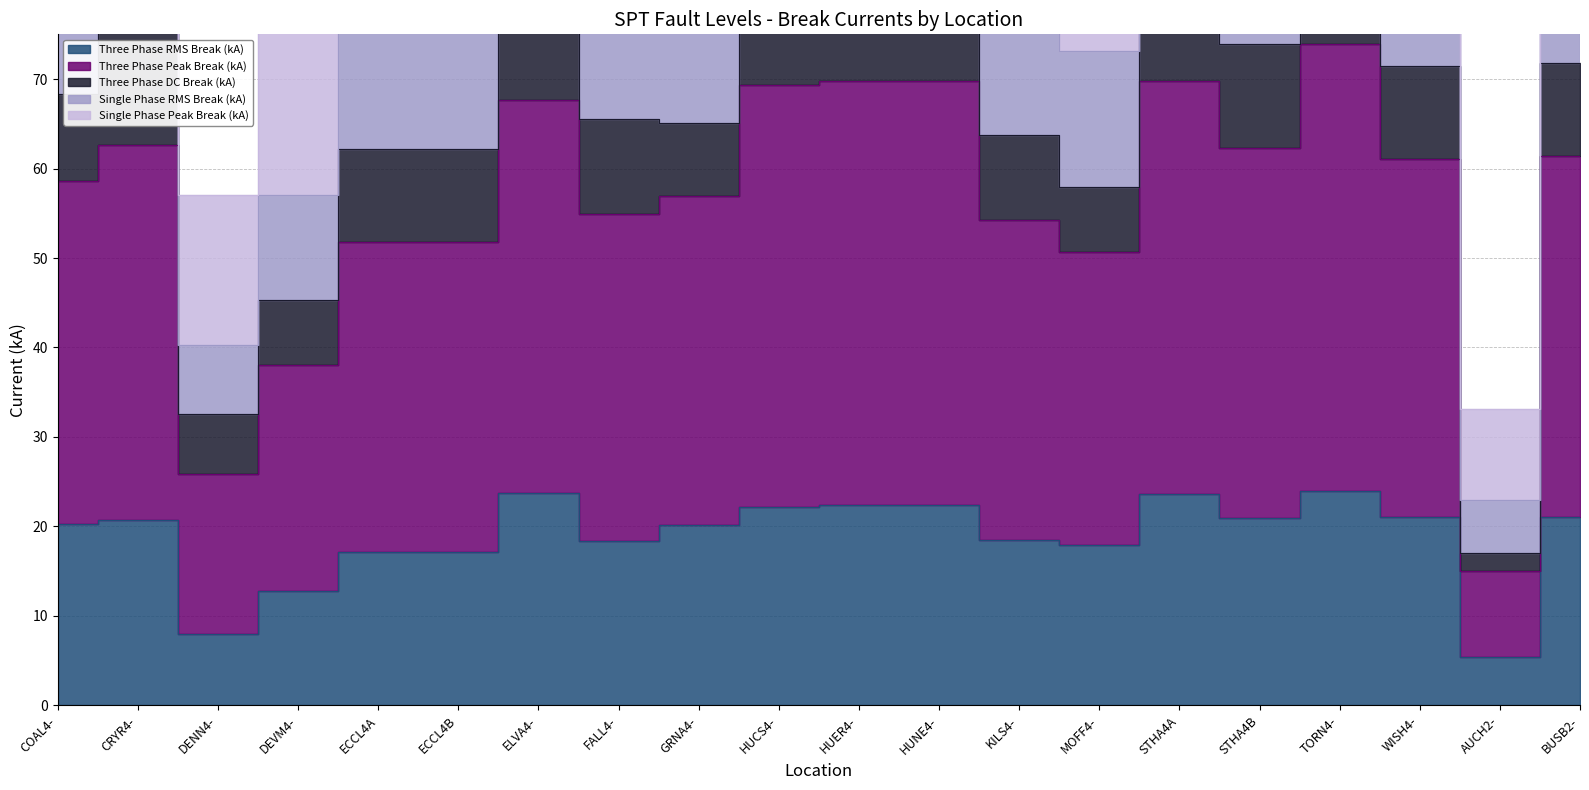

What is the value of the Single Phase RMS Break (kA) point at the 20th from the left?

129.9